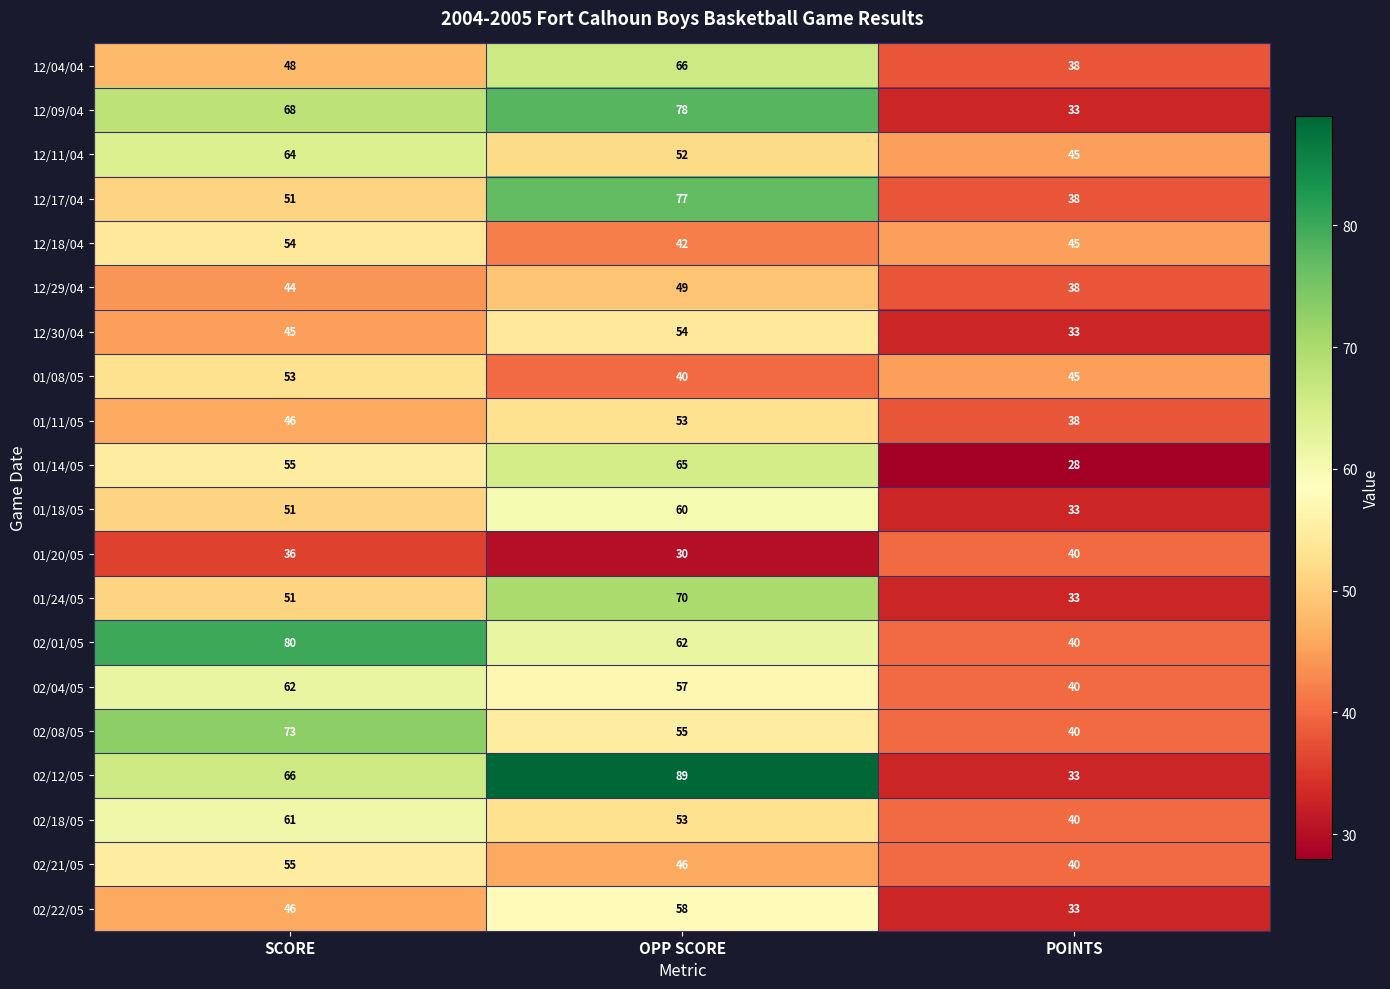

Which series has the largest range (max minus min)?

02/12/05